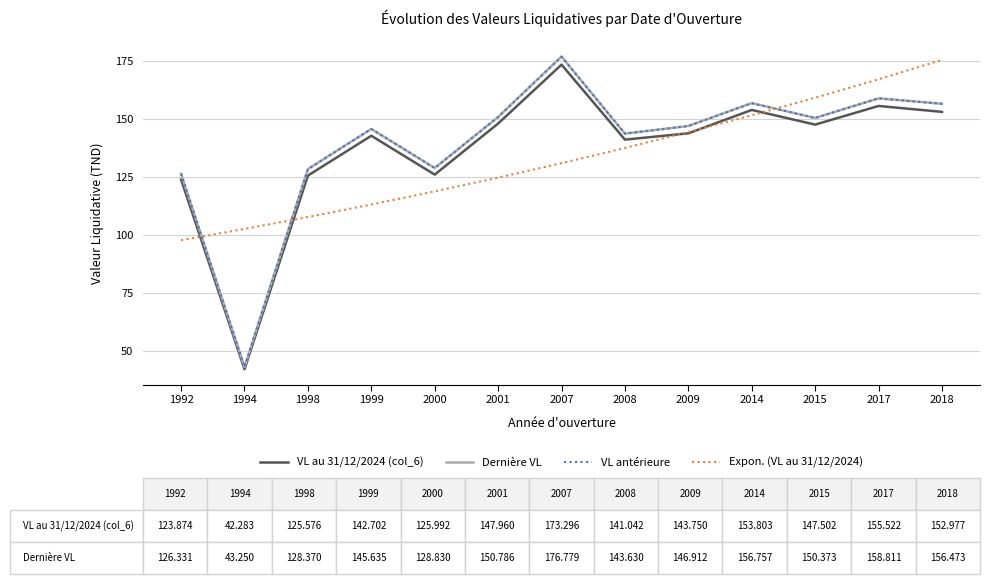

What is the approximate value of Expon. (VL au 31/12/2024) at 2001?

124.7